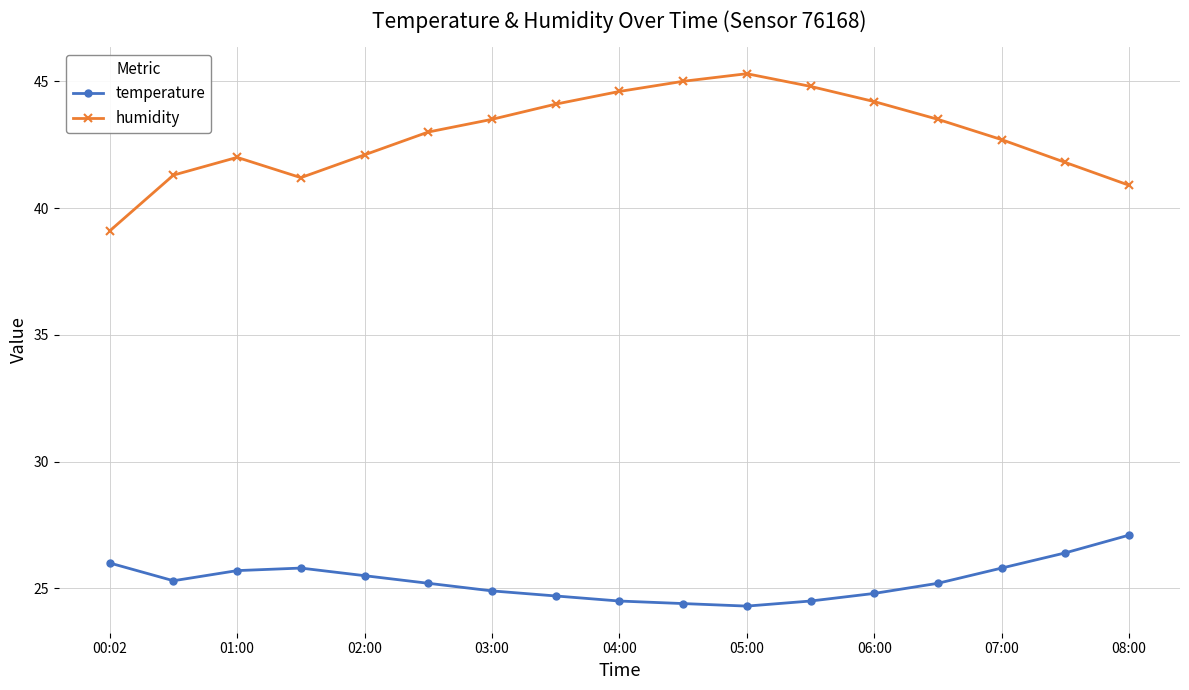

What is the highest value of the humidity series?

45.3